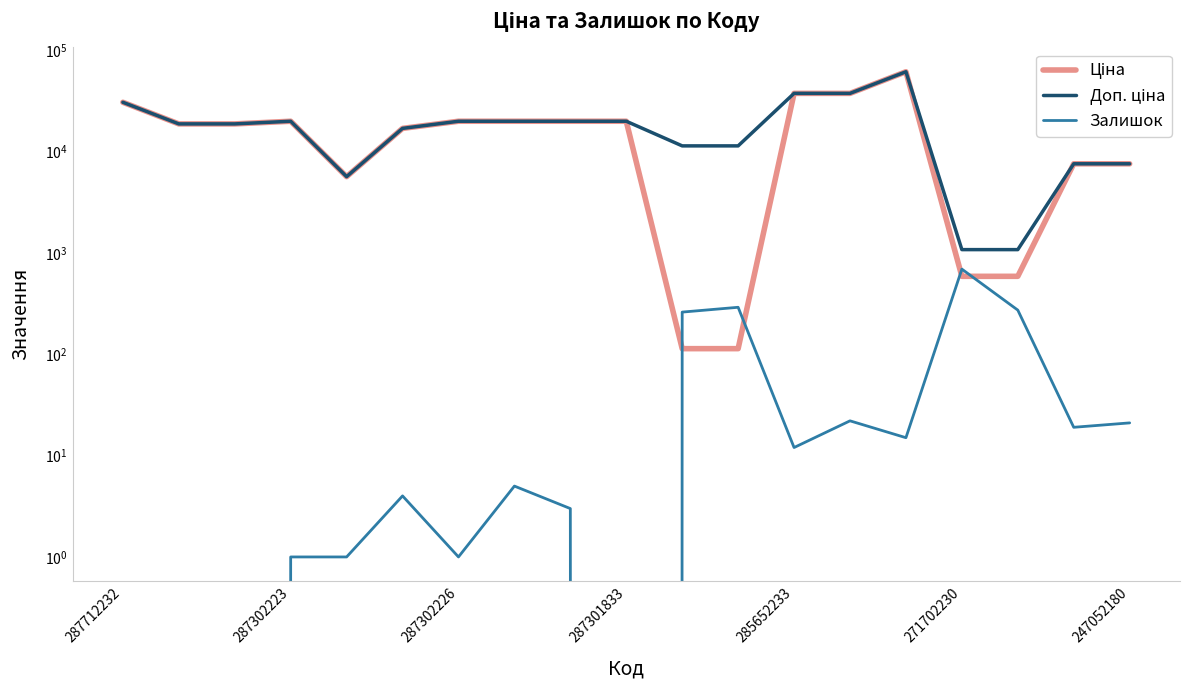

Rank the series by their maximum value, from highest to lowest.

Ціна, Доп. ціна, Залишок